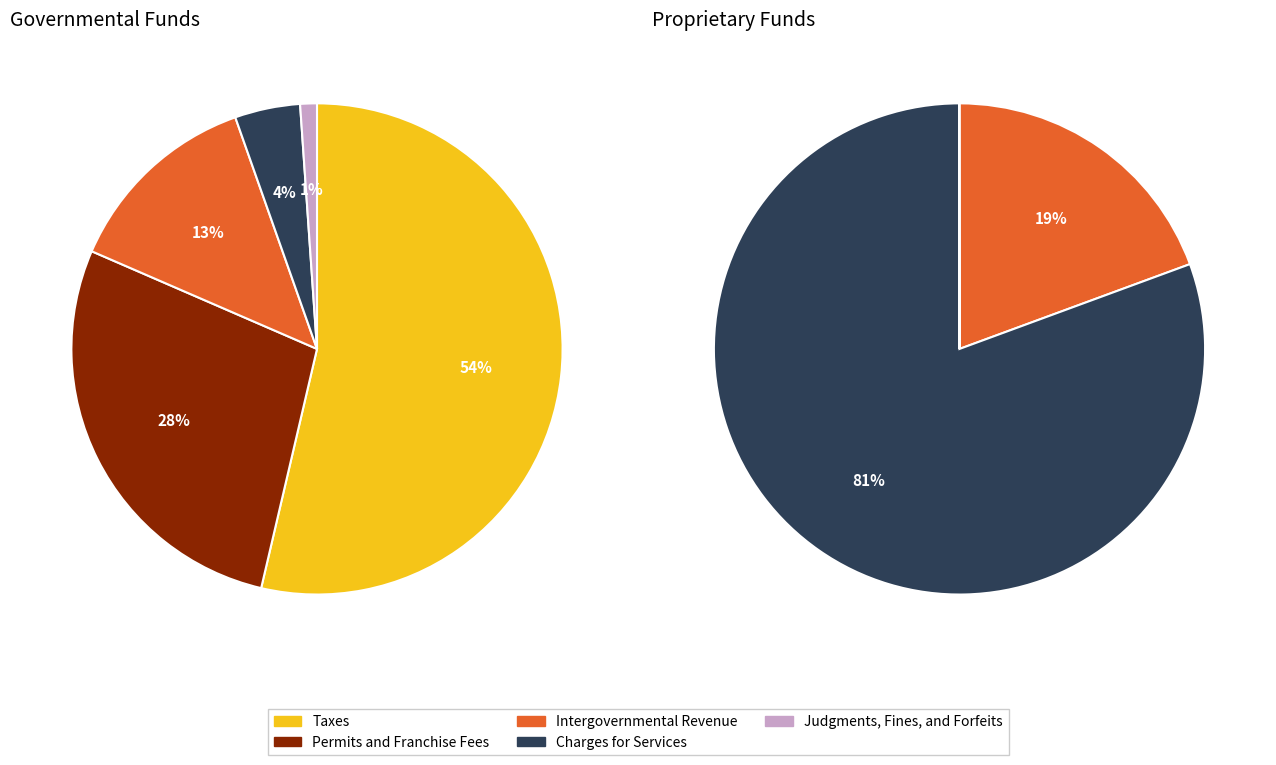

Is the sum of Permits and Franchise Fees and Charges for Services greater than half?

Yes